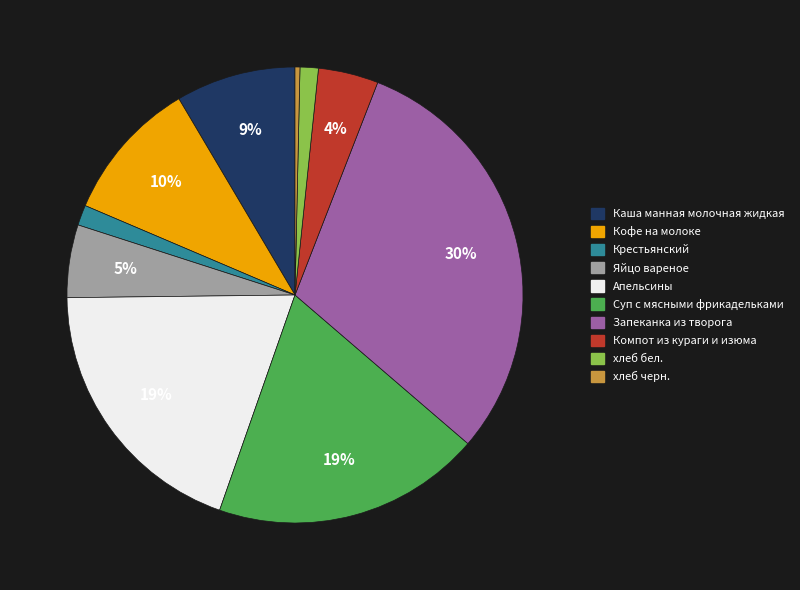

Which has a higher value, Запеканка из творога or хлеб черн.?

Запеканка из творога